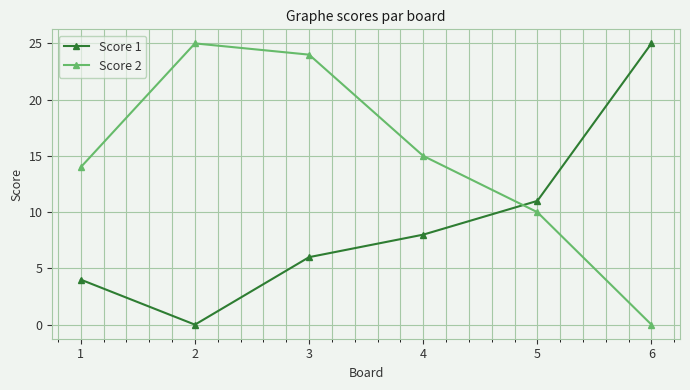

Rank the categories by Score 1 value from highest to lowest.

6, 5, 4, 3, 1, 2